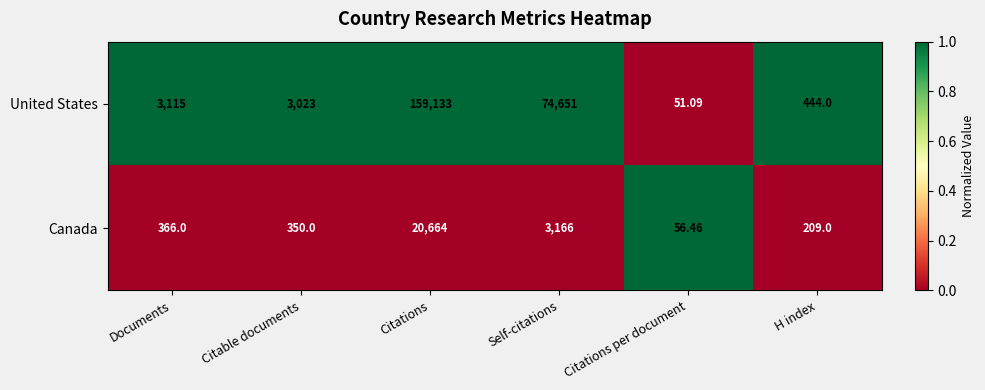

Which series has the widest spread of values?

United States